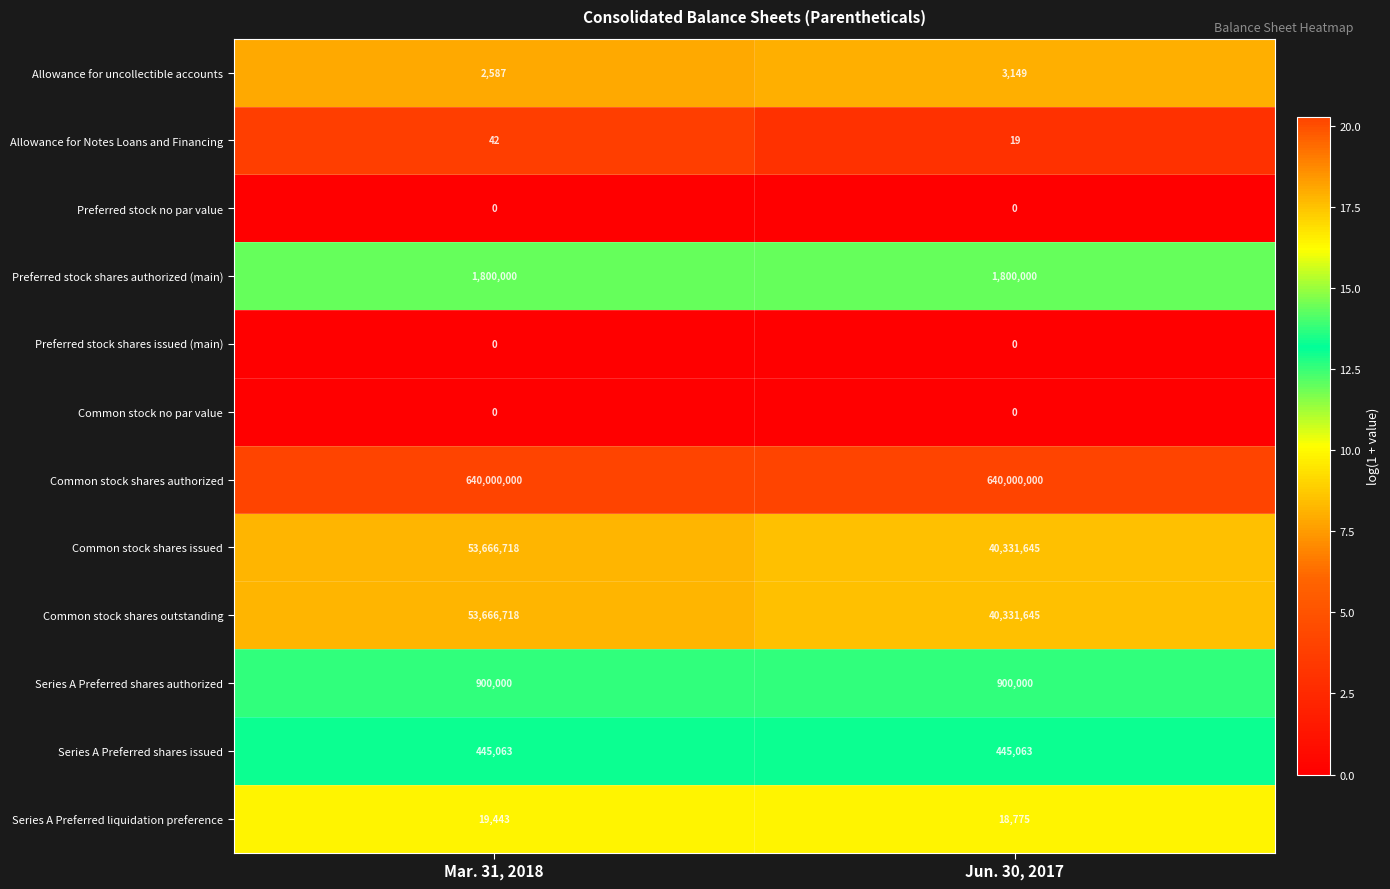

The Common stock no par value series shows 0 at Mar. 31, 2018. True or false?

True